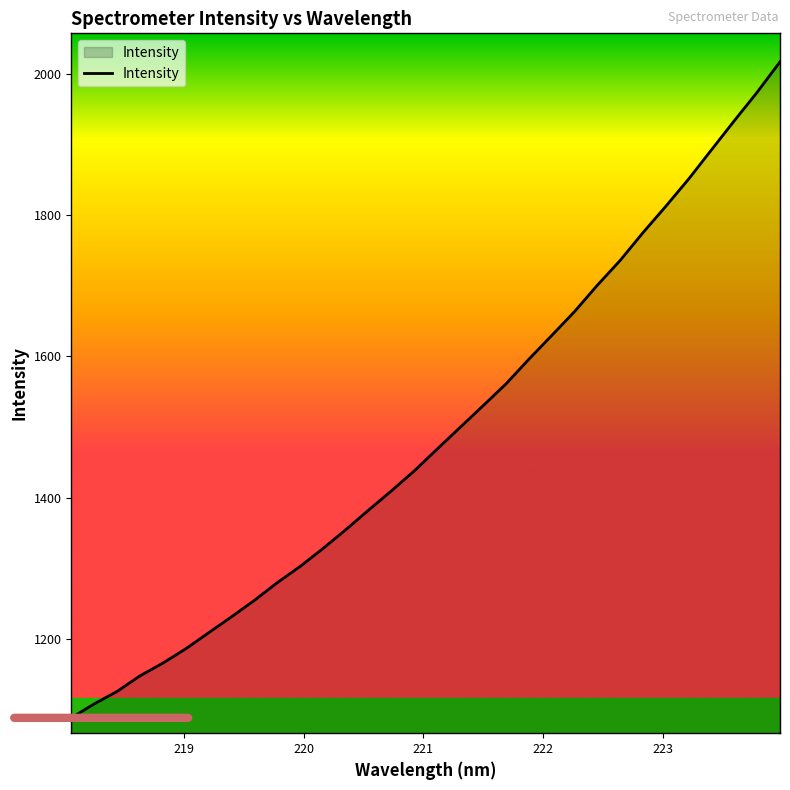

What is the maximum value shown in the chart?

2016.9